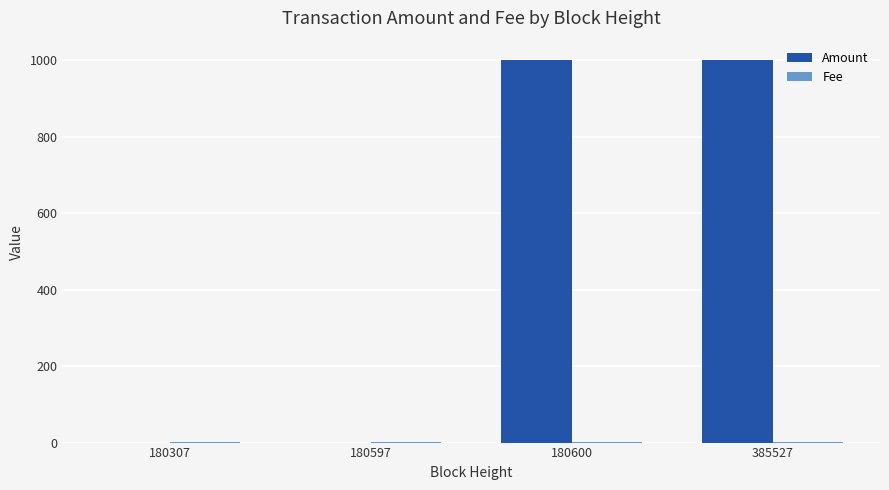

Is it true that Amount equals -401 at 180597?

False